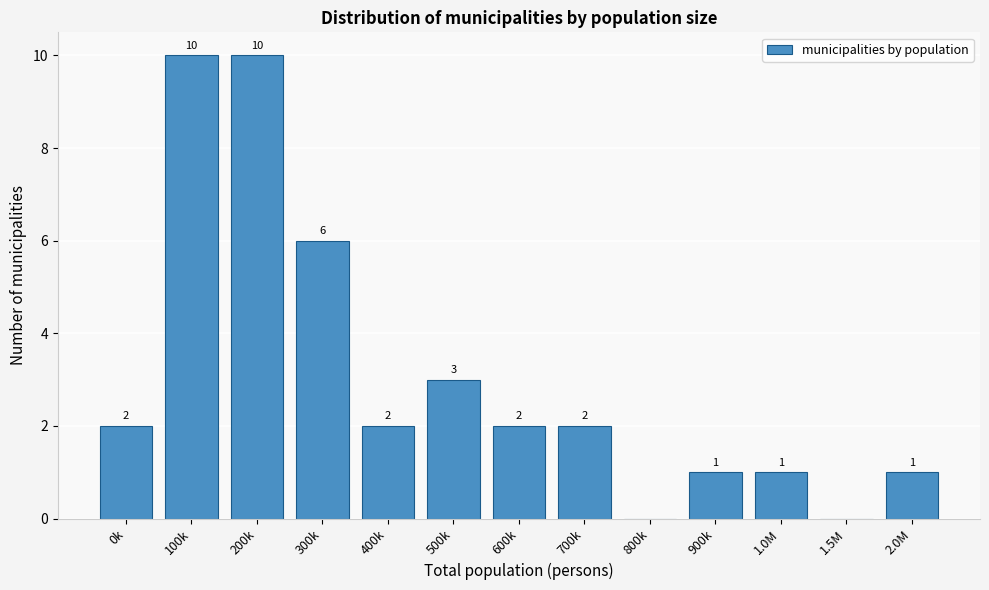

Reading left to right, extract all data points from this chart.

0k=2	100k=10	200k=10	300k=6	400k=2	500k=3	600k=2	700k=2	800k=0	900k=1	1.0M=1	1.5M=0	2.0M=1